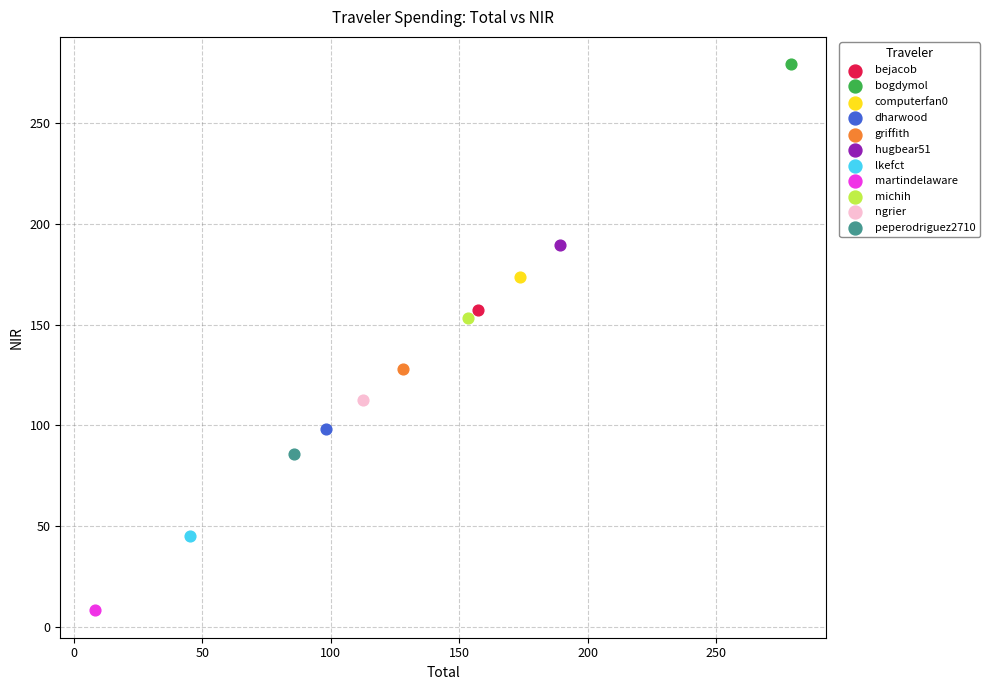

Which series contains the highest Y value?

bogdymol